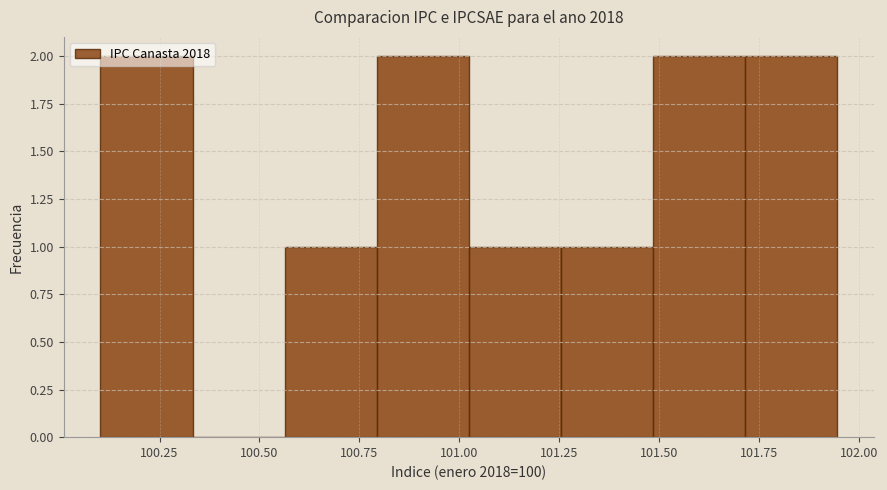

What is the height of the bar covering 101.25 to 101.50 on the x-axis? Neither the bar edges nor the heights are printed on the chart, so give them approximately, as read against the axes.

1